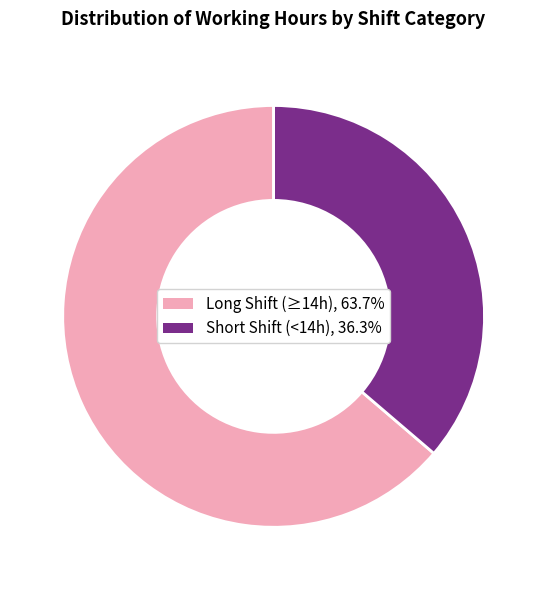

Is there a majority slice in this chart?

Yes